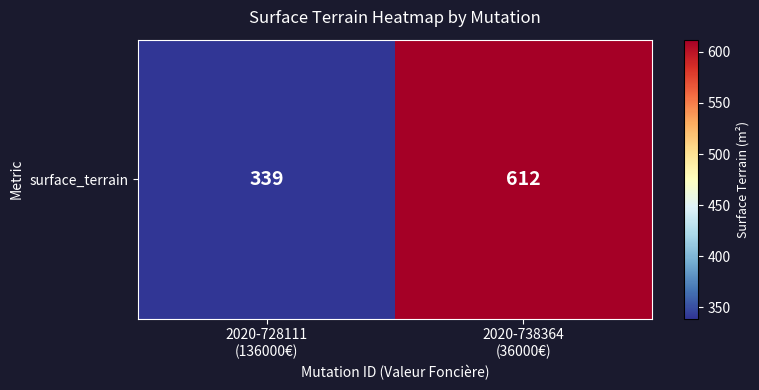

How many values are below 612?

1